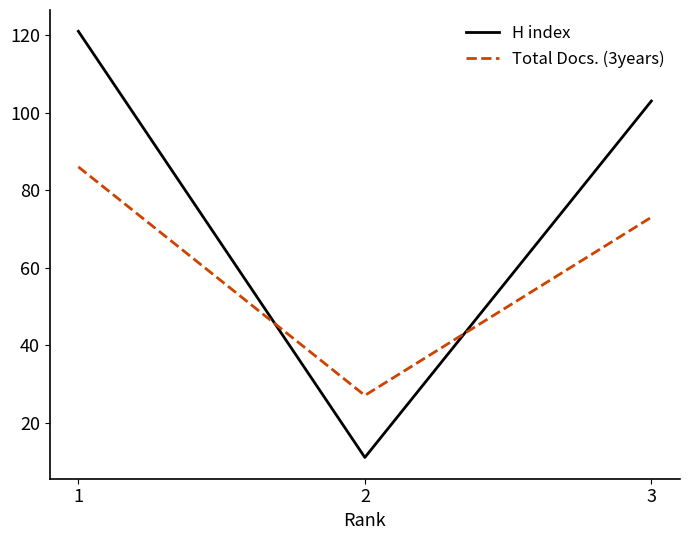

How many H index values are between 11 and 121?

3